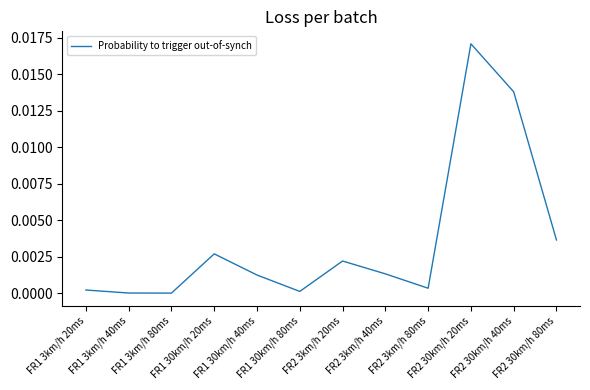

Rank the categories by value from highest to lowest.

FR2 30km/h 20ms, FR2 30km/h 40ms, FR2 30km/h 80ms, FR1 30km/h 20ms, FR2 3km/h 20ms, FR2 3km/h 40ms, FR1 30km/h 40ms, FR2 3km/h 80ms, FR1 3km/h 20ms, FR1 30km/h 80ms, FR1 3km/h 40ms, FR1 3km/h 80ms